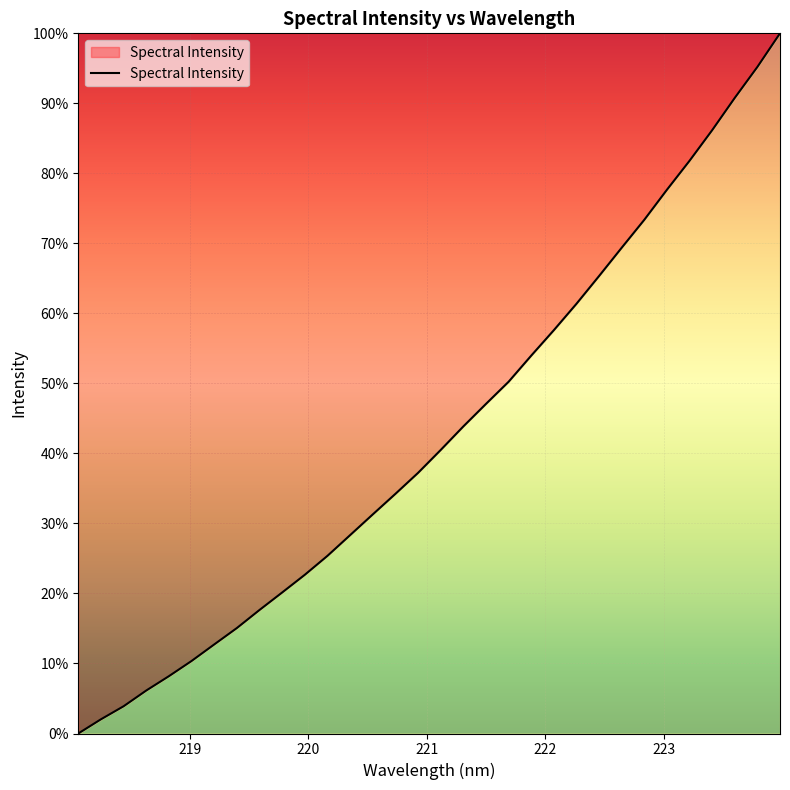

What is the greatest value displayed?

100.0